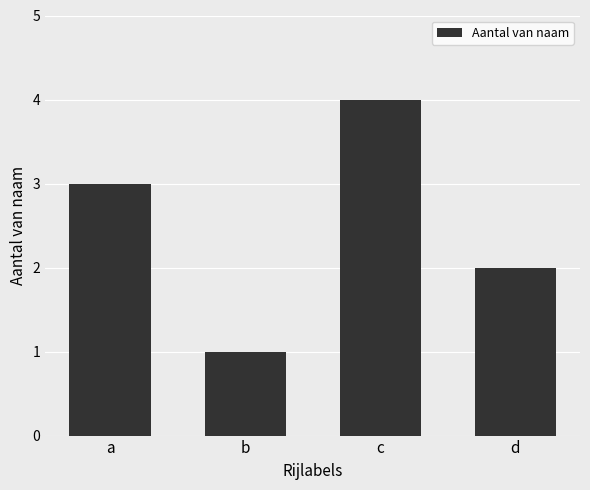

Between d and b, which is larger?

d